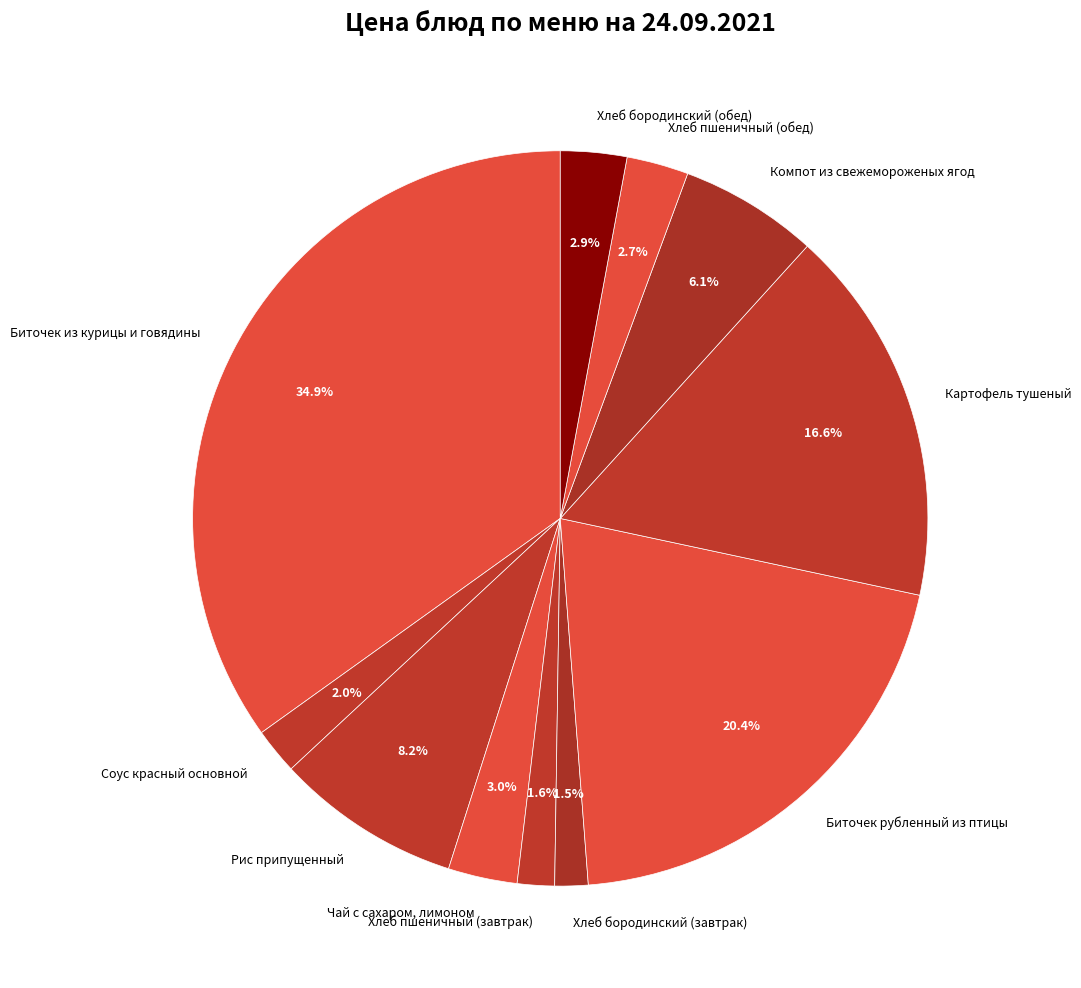

Combined, what portion of the pie is Хлеб пшеничный (обед) and Хлеб бородинский (обед)?

5.6%